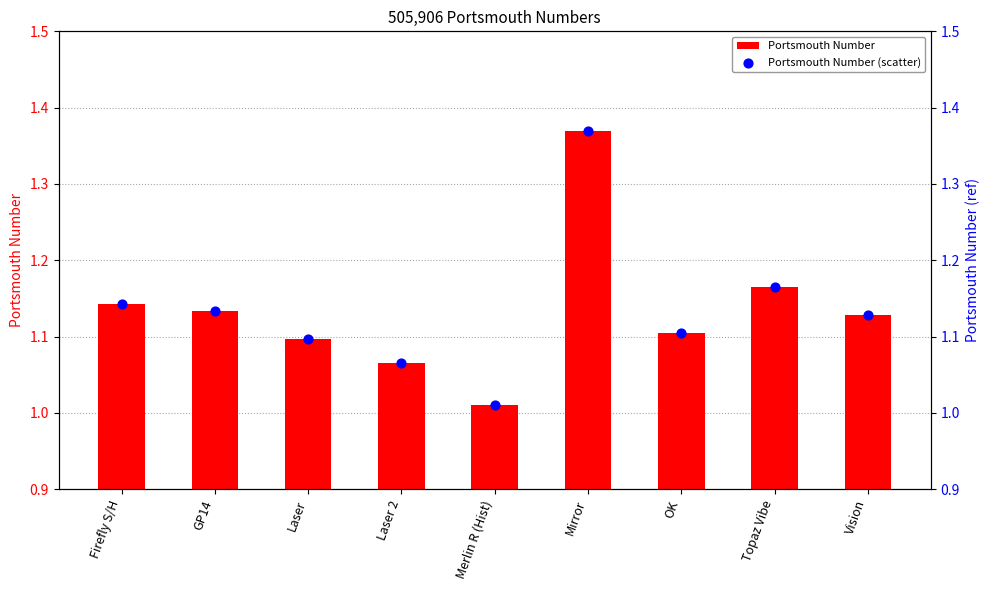

Is the value of Portsmouth Number (scatter) at Mirror greater than the value of Portsmouth Number at Vision?

Yes